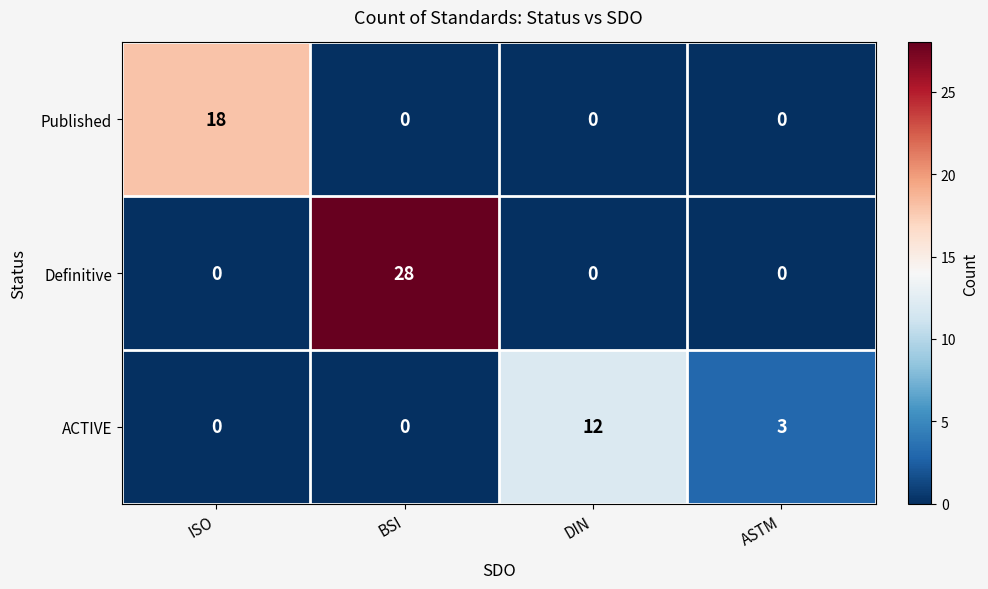

At which category does the chart reach its peak across all series?

BSI